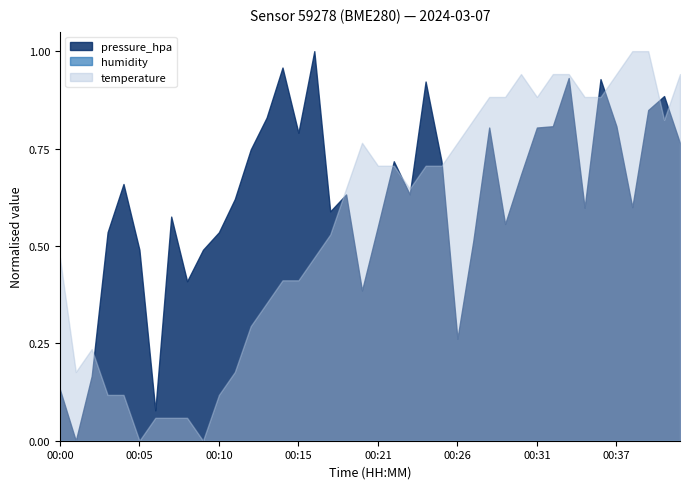

How many lines are shown in the chart?

3